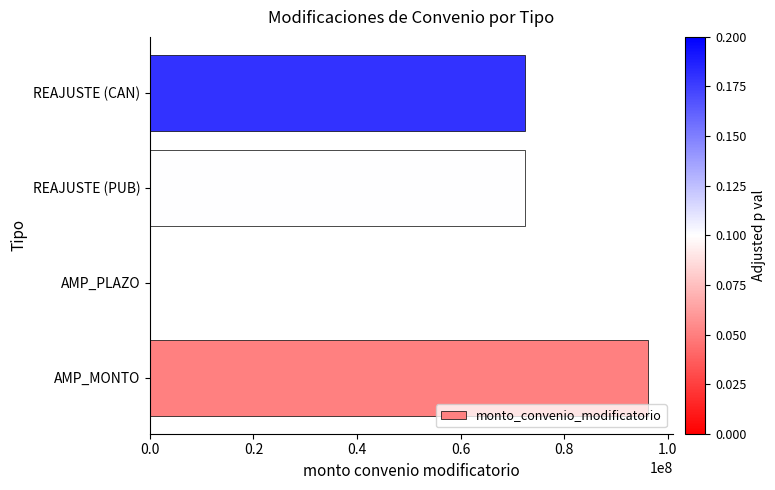

What is the sum of all values?

240862021